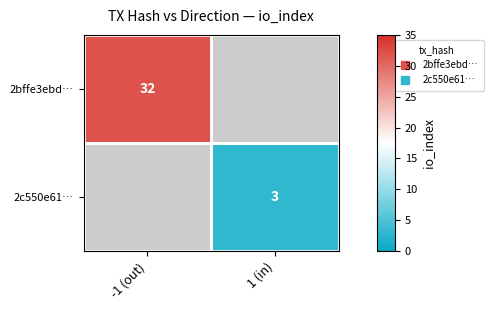

Which category has the lowest value in the 2bffe3ebd… series?

-1 (out)